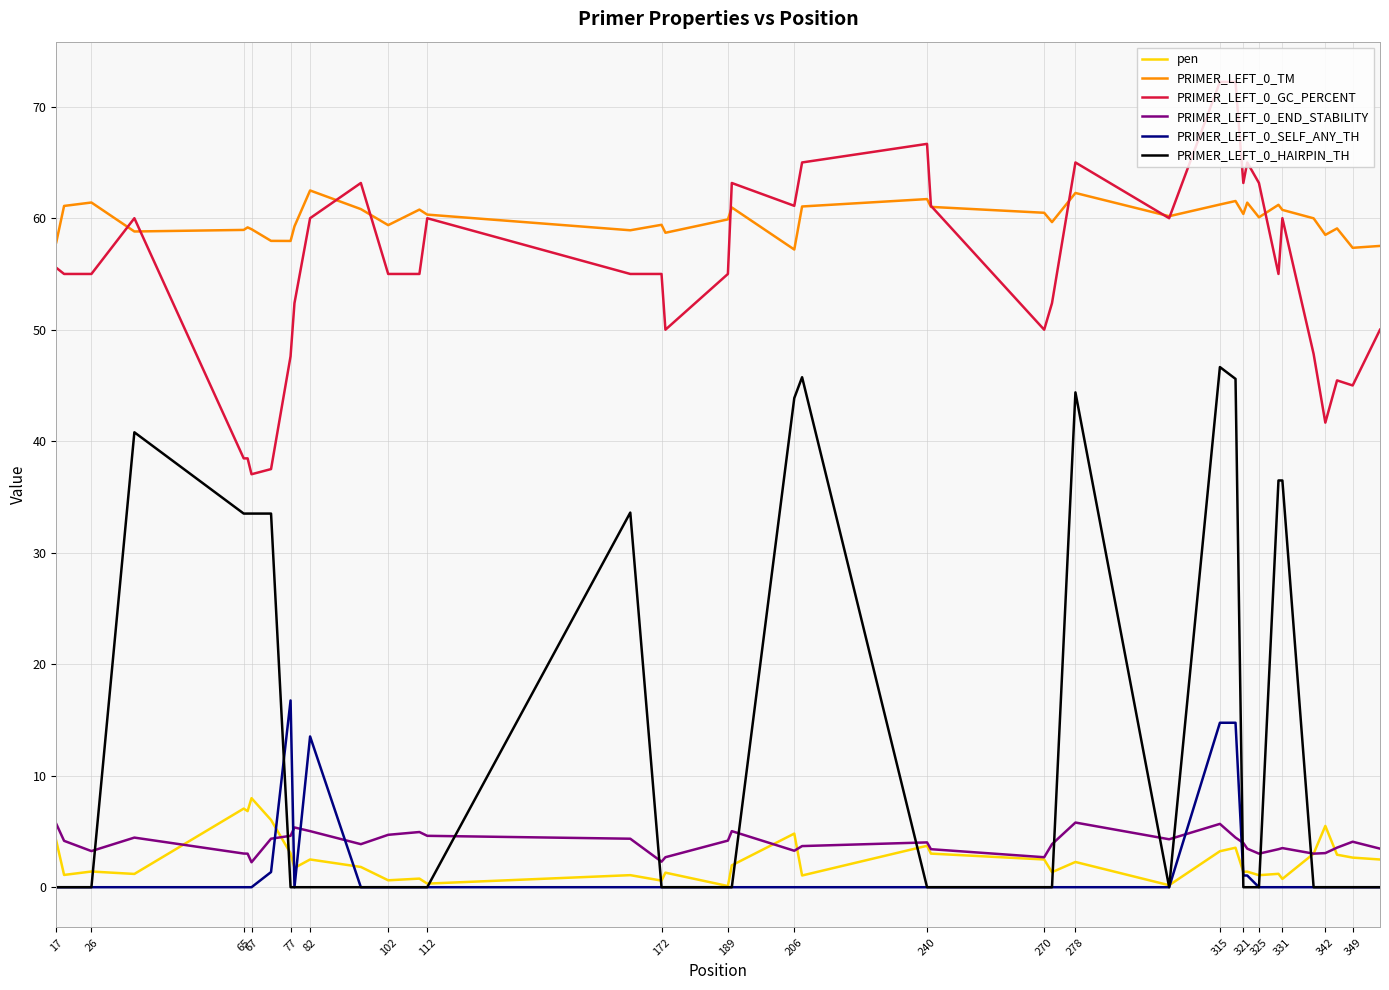

True or false: PRIMER_LEFT_0_TM and PRIMER_LEFT_0_END_STABILITY cross at least once.

False